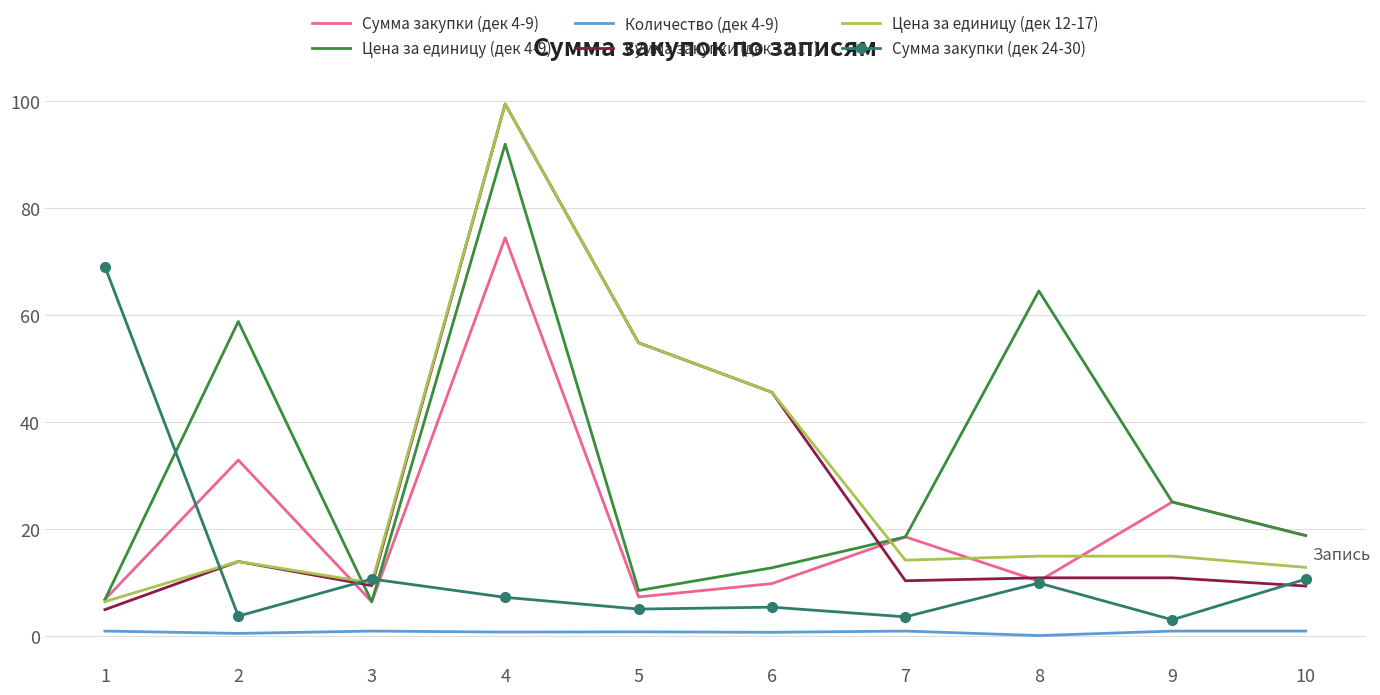

Which category has the highest value across all series?

4